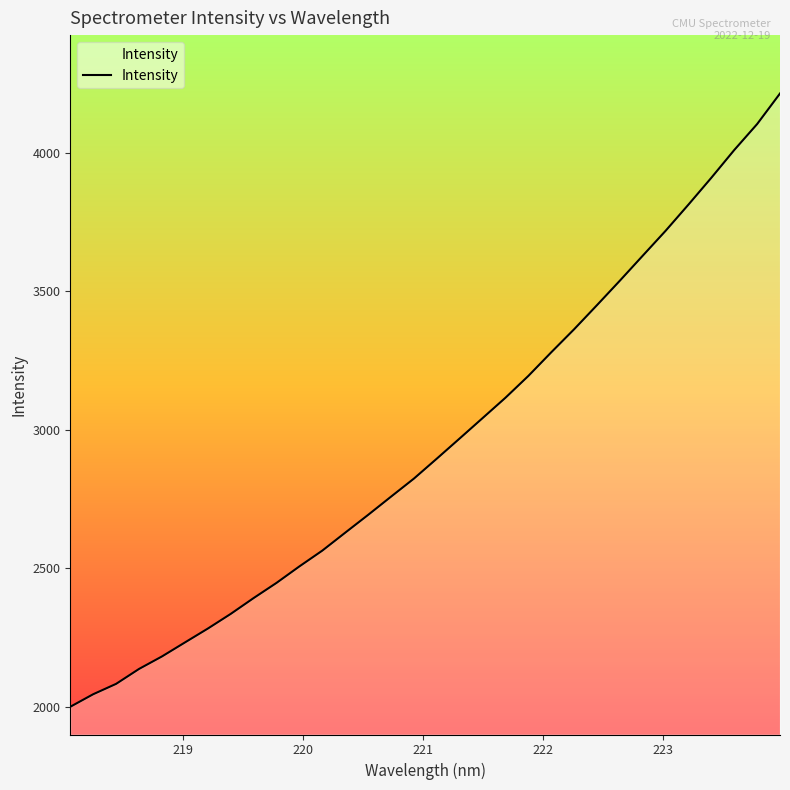

What is the difference between the maximum and minimum values?

2213.2